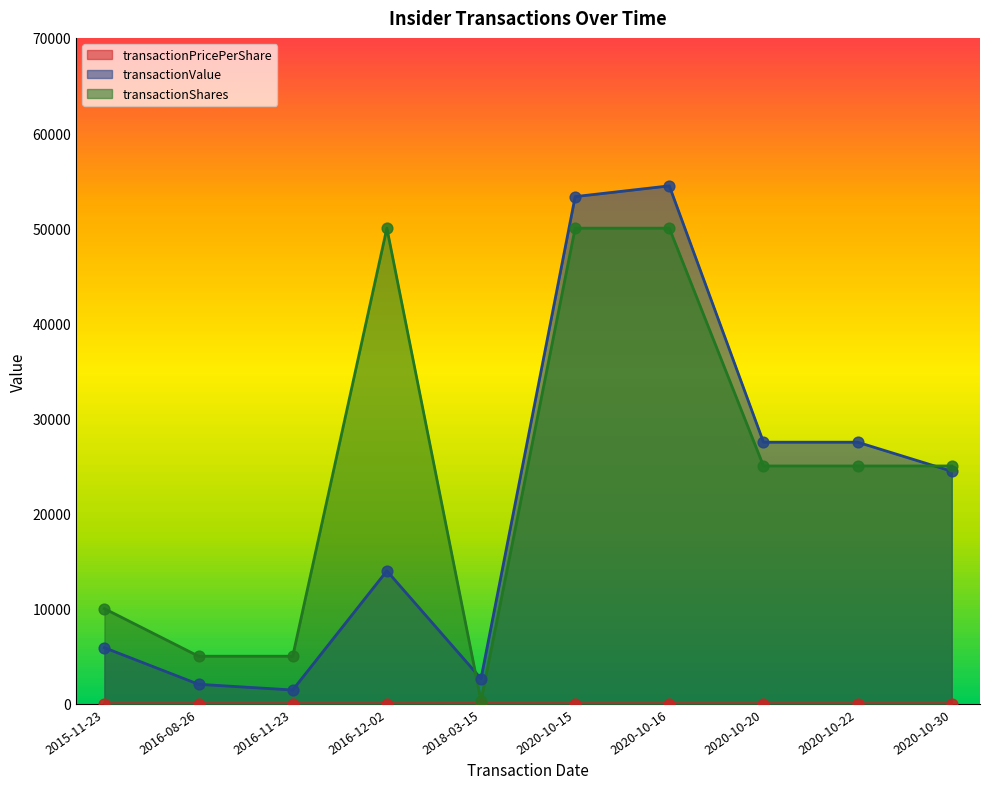

Which series reaches the minimum Y coordinate?

transactionPricePerShare